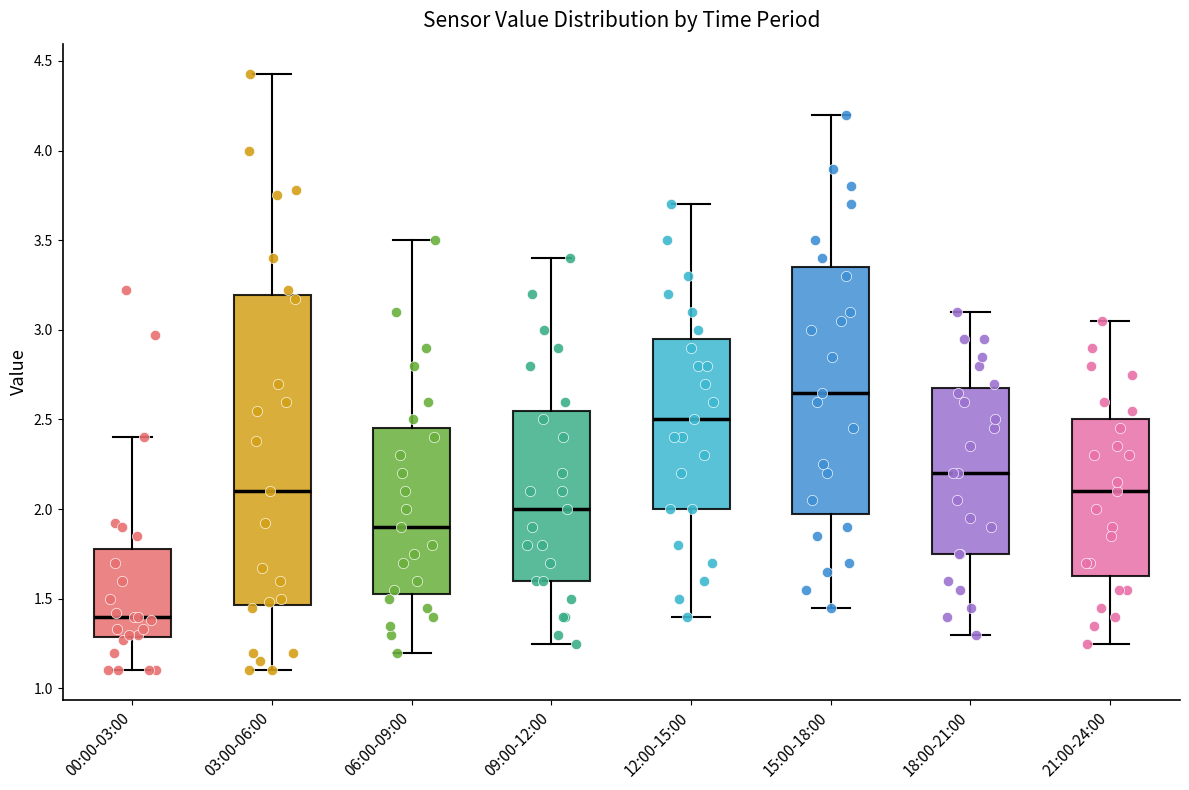

Where does the lower whisker of the box for 03:00-06:00 end on the y-axis? The values are not printed on the chart, so give them approximately, as read against the axis.

1.10